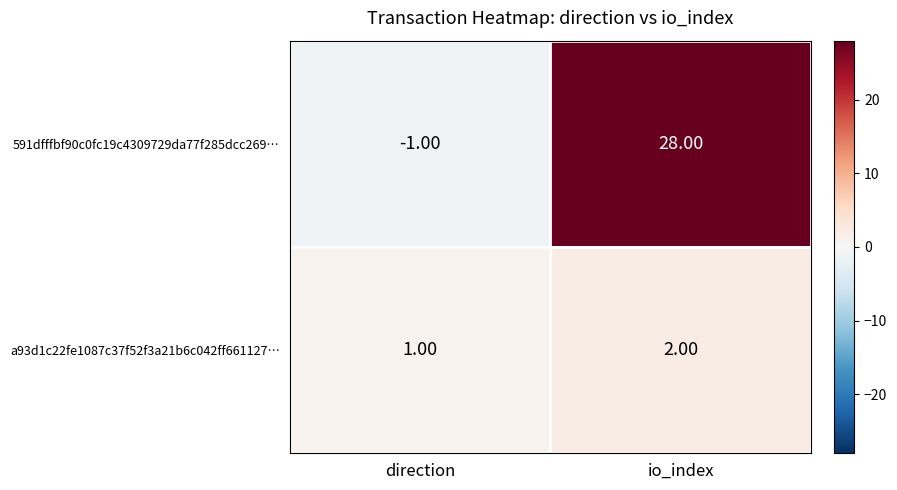

At which label is 591dfffbf90c0fc19c4309729da77f285dcc269… closest to 13?

direction